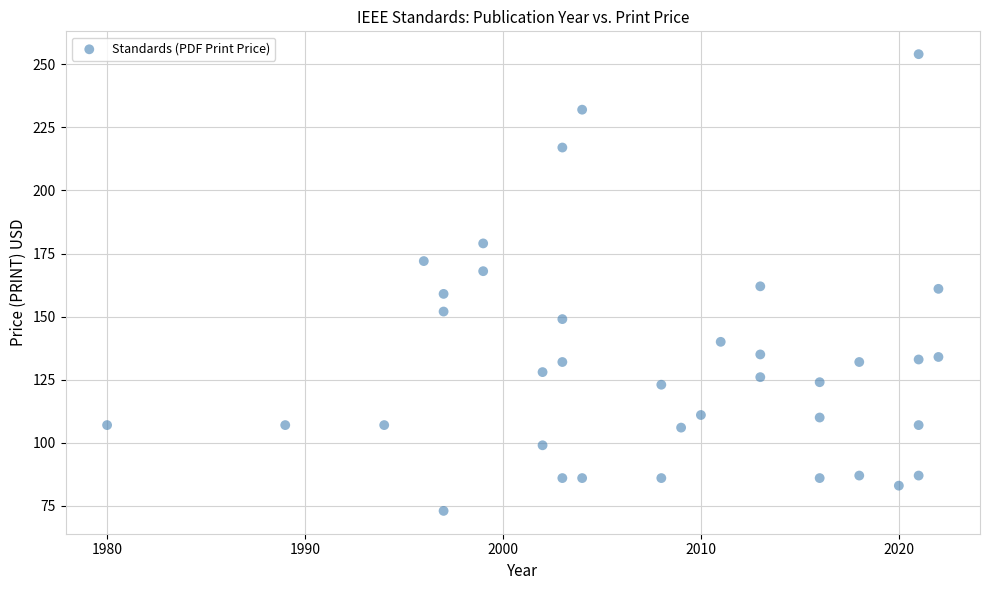

What is the range of Y values (max minus min)?

181